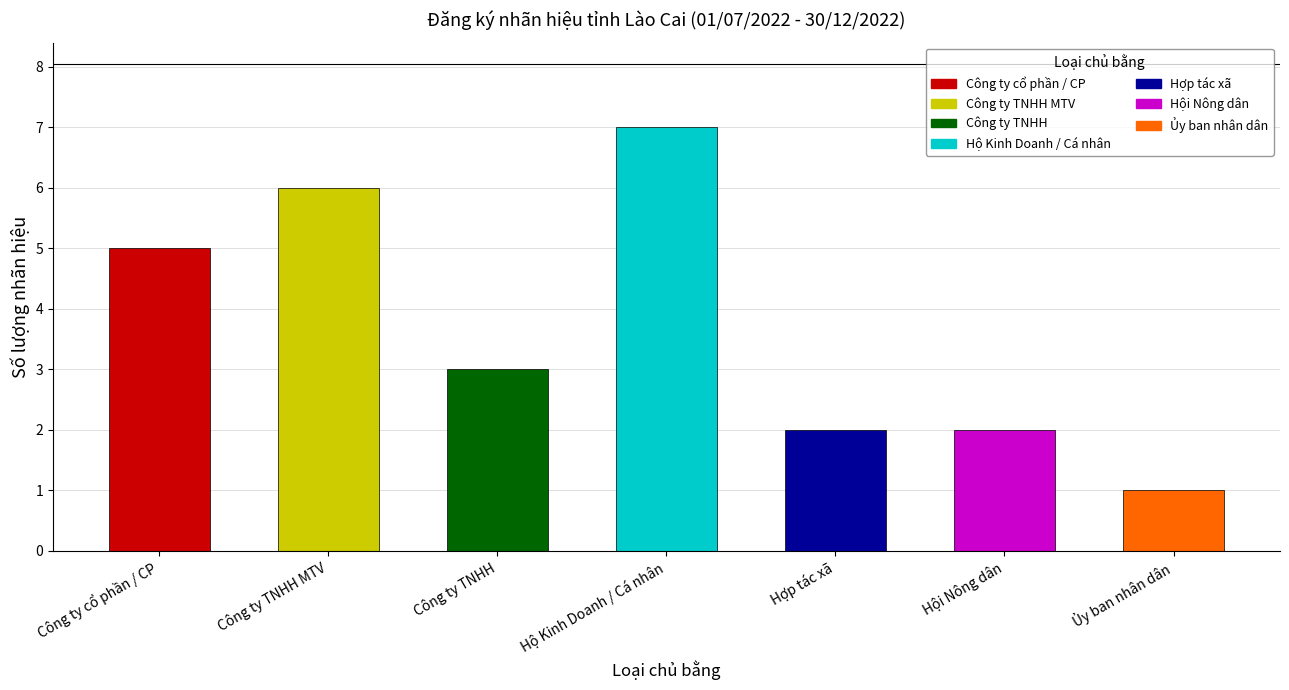

Which label corresponds to the smallest value in the chart?

Ủy ban nhân dân